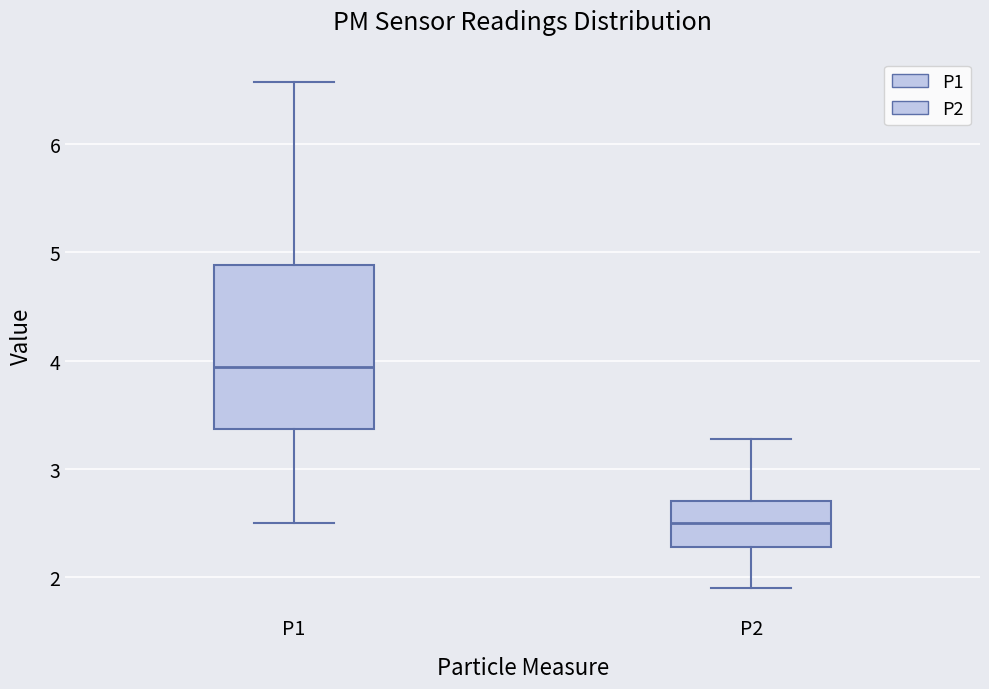

Reading left to right, read every box against the y-axis: the position of its median line, the range the box covers, and the ends of its whiskers. The values are not printed on the chart, so give them approximately, as read against the axis.

P1: median 3.9, box 3.4 to 4.9, whiskers 2.5 to 6.6
P2: median 2.5, box 2.3 to 2.7, whiskers 1.9 to 3.3